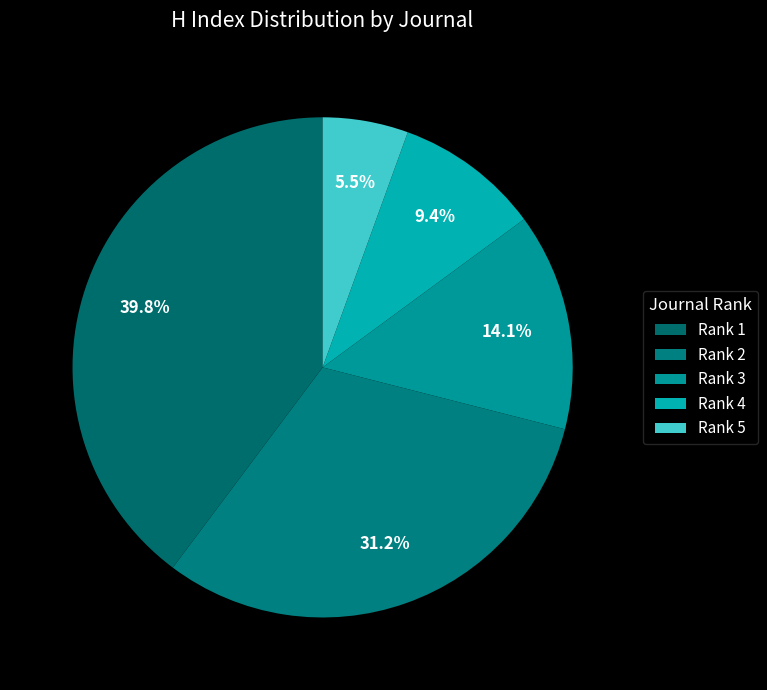

Count the number of slices in the pie.

5